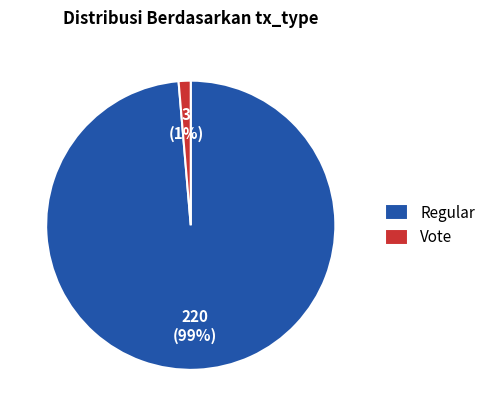

What is the largest slice in the pie chart?

Regular